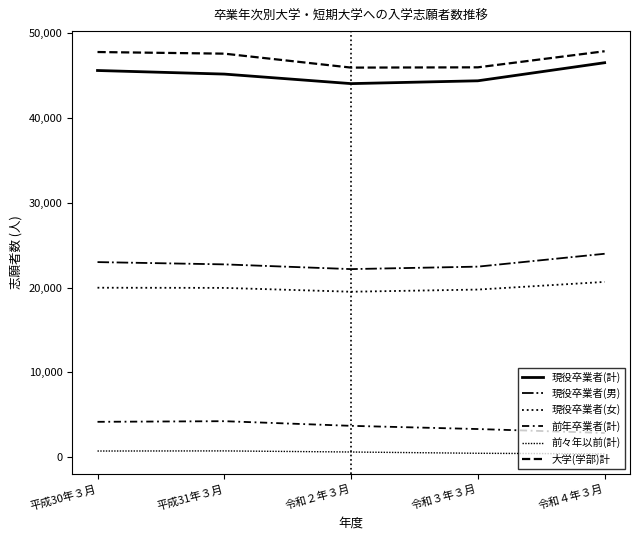

Between 令和３年３月 and 令和４年３月, which series saw the biggest shift?

現役卒業者(計)